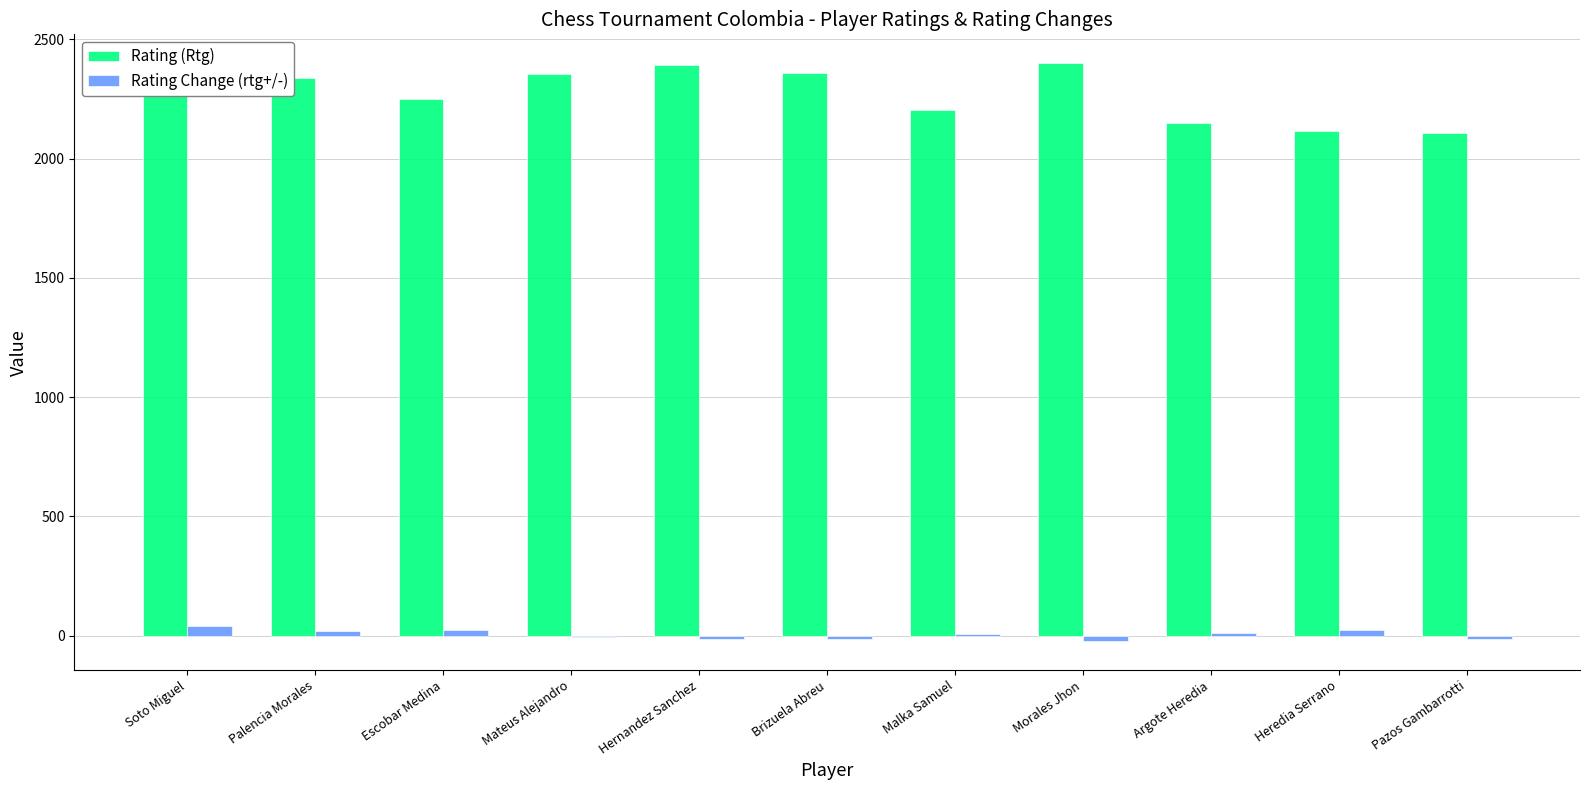

What is the sum of all Rating (Rtg) values?

24946.0